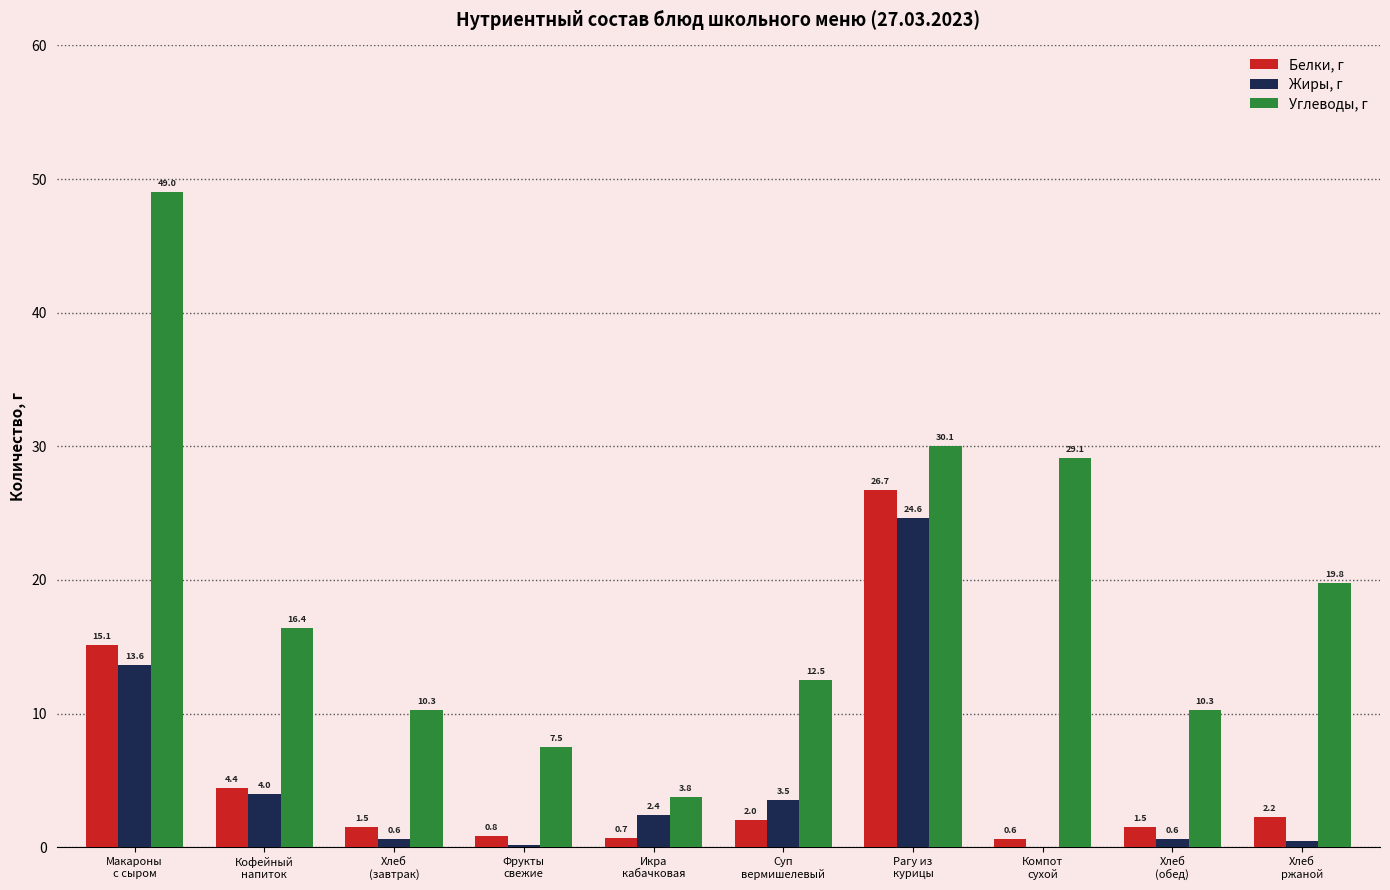

What is the highest value of the Углеводы, г series?

49.0